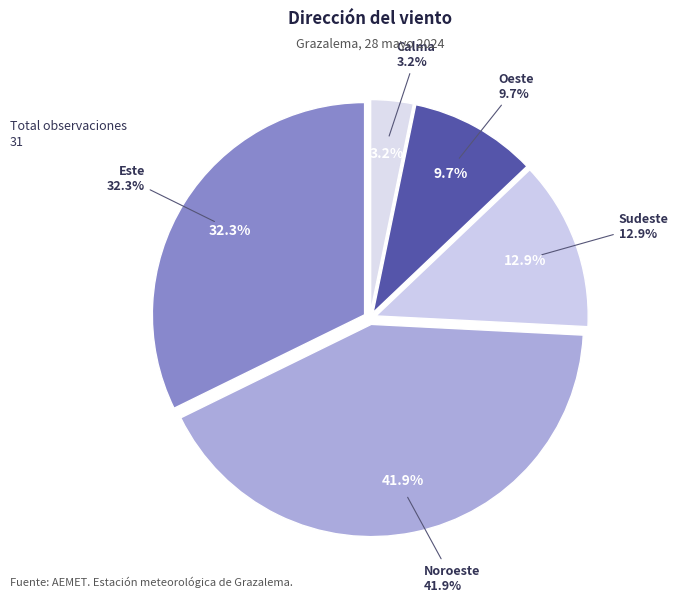

To the nearest percent, what is the combined percentage of Oeste and Noroeste?

52%